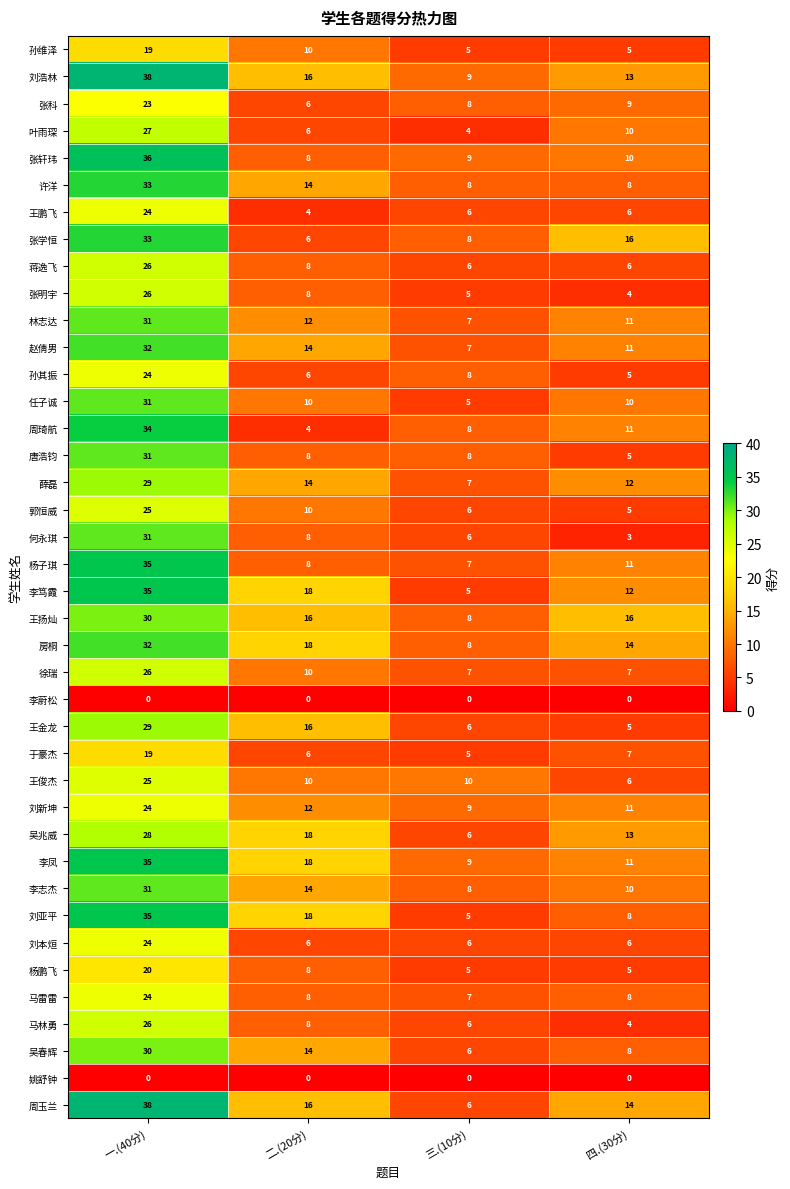

What is the lowest value of the 李志杰 series?

8